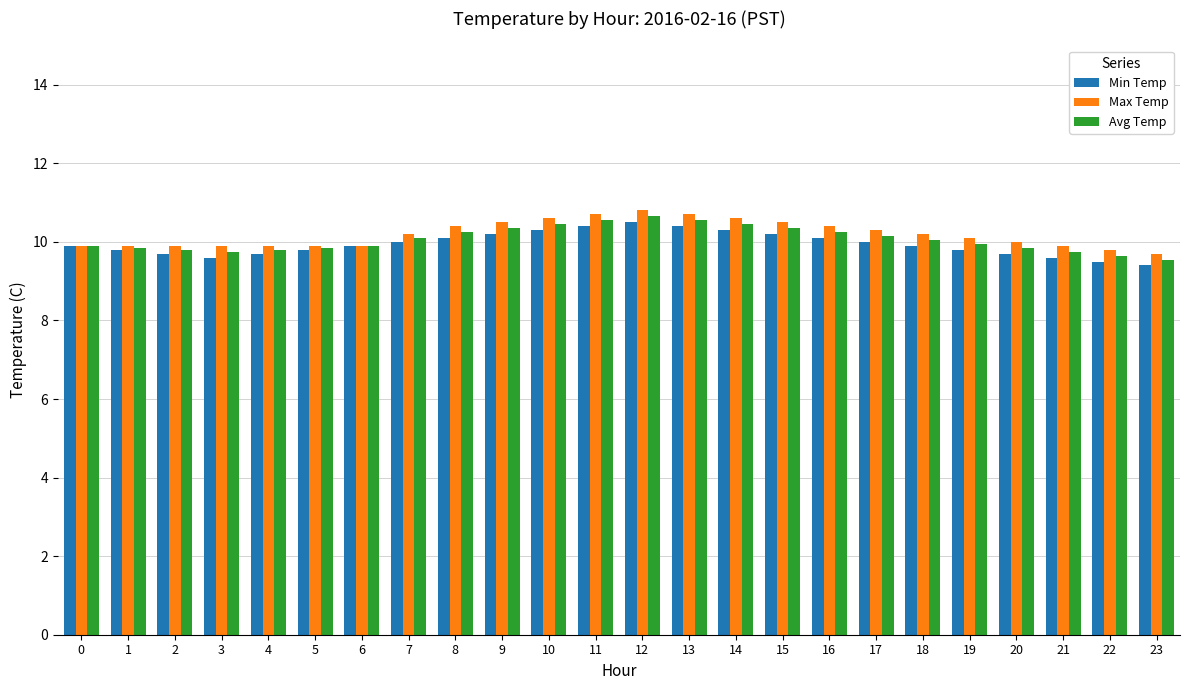

How many bars are there in each group?

3